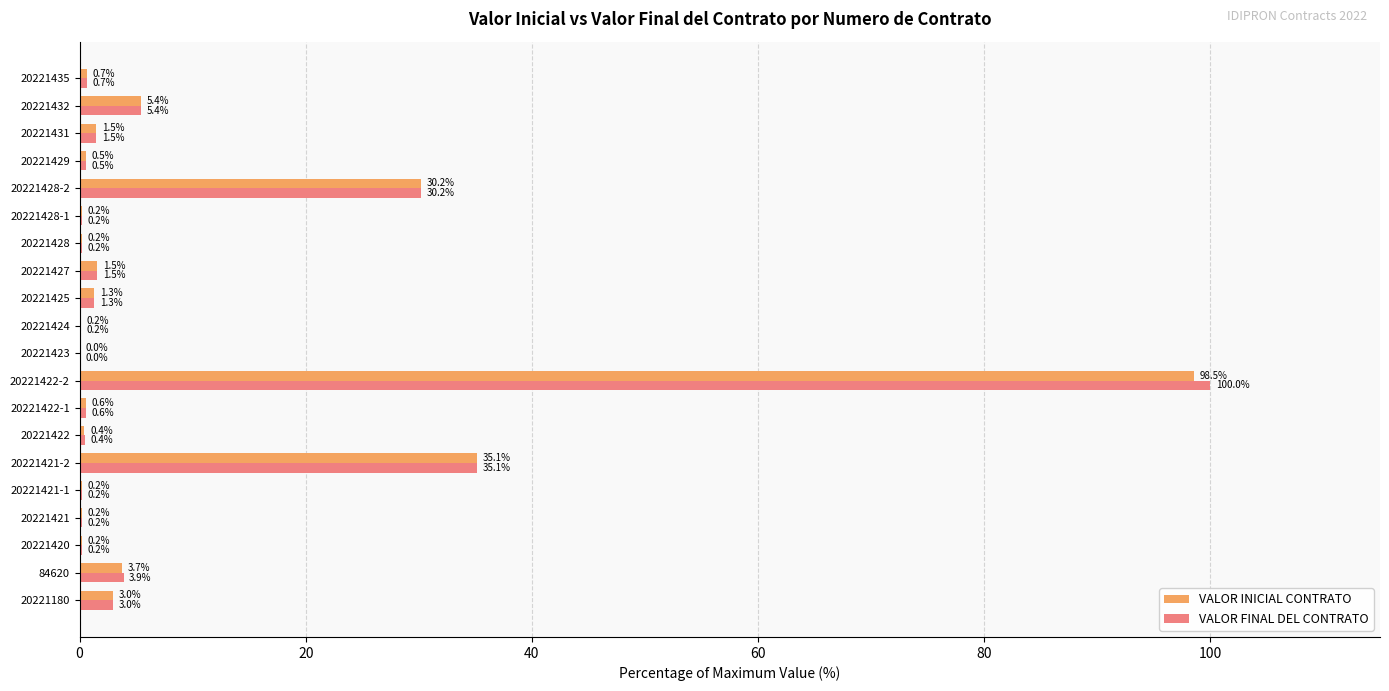

What is the approximate value of VALOR FINAL DEL CONTRATO at 20221427?

1.5